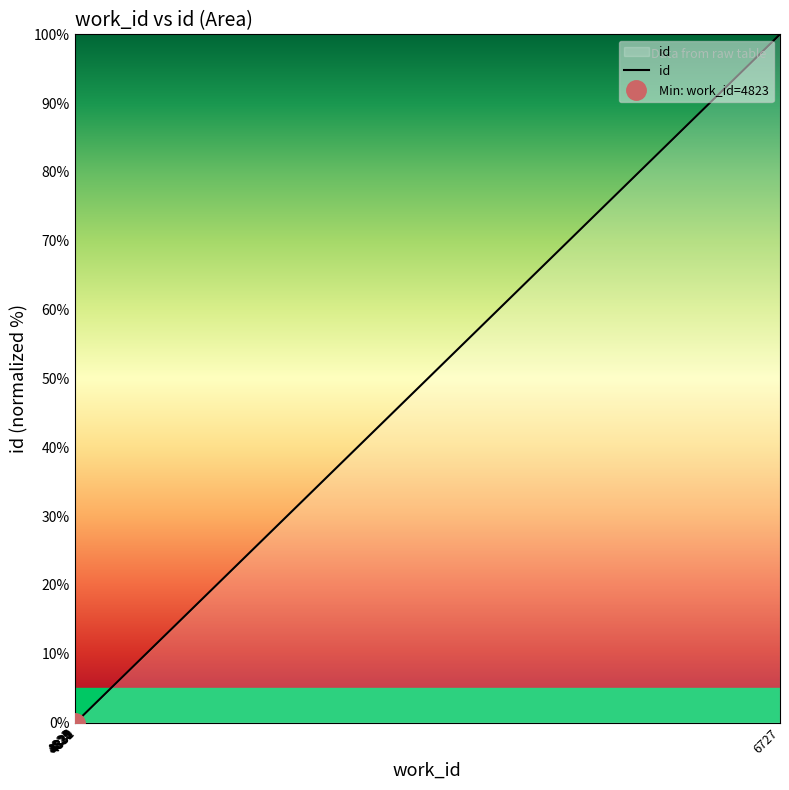

Which label corresponds to the smallest value in the chart?

4823